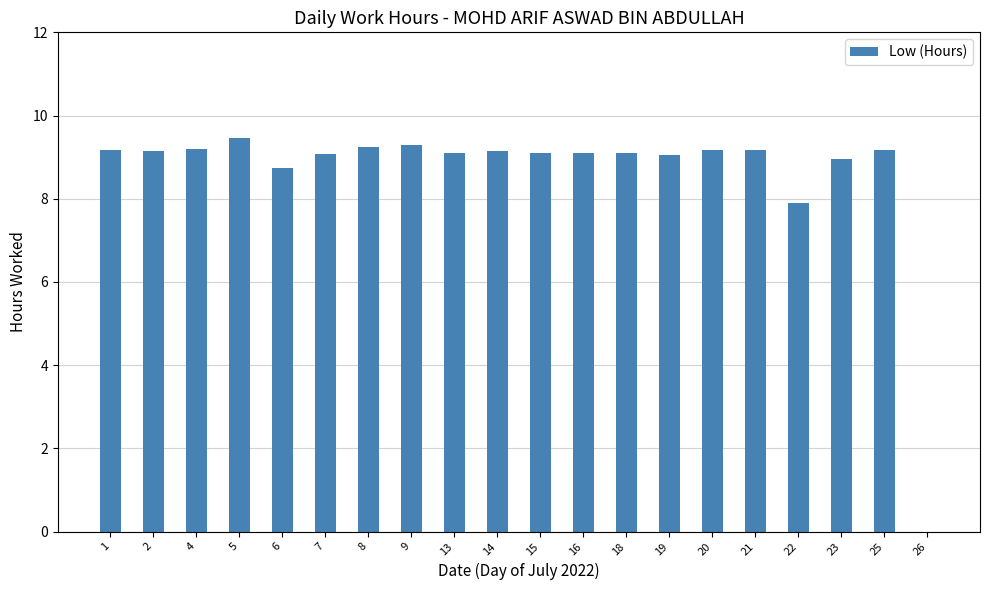

The chart shows a value of 9.1 at 18. True or false?

True